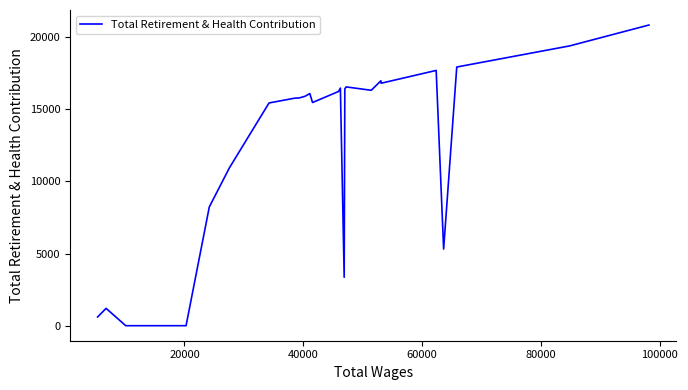

What is the difference between the maximum and minimum values?

20851